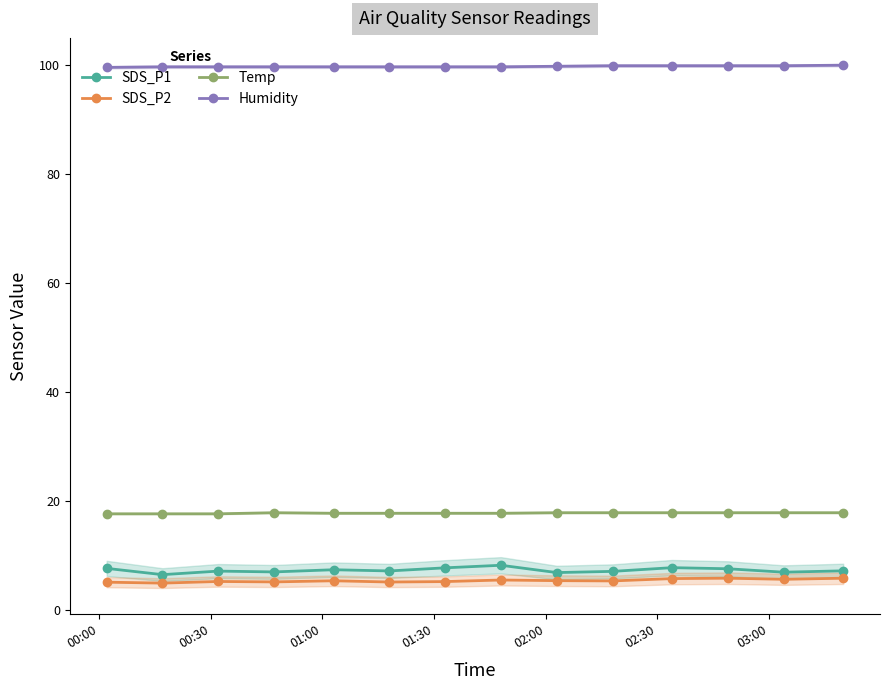

How many lines are shown in the chart?

4